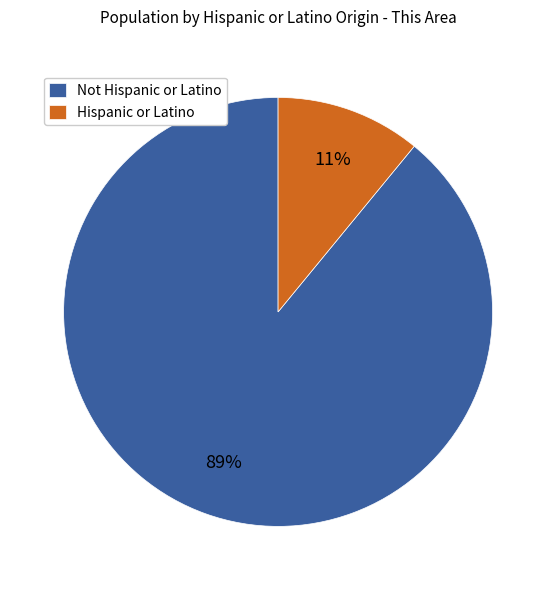

To the nearest percent, what percentage of the pie is Not Hispanic or Latino?

89%